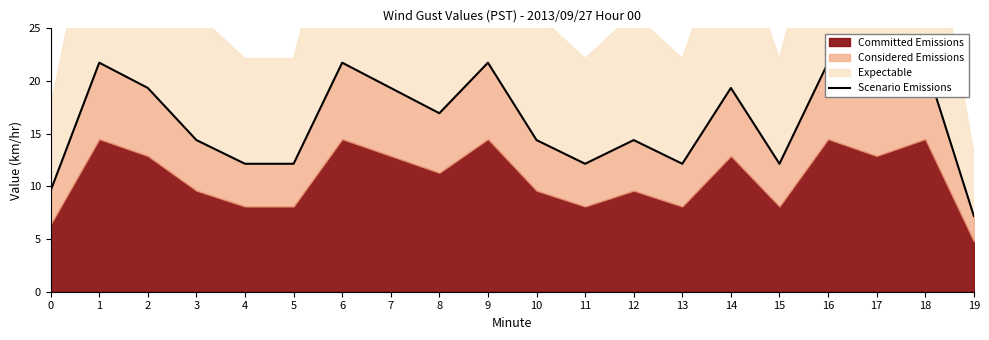

What is the value of the 17th point from the left?

21.8